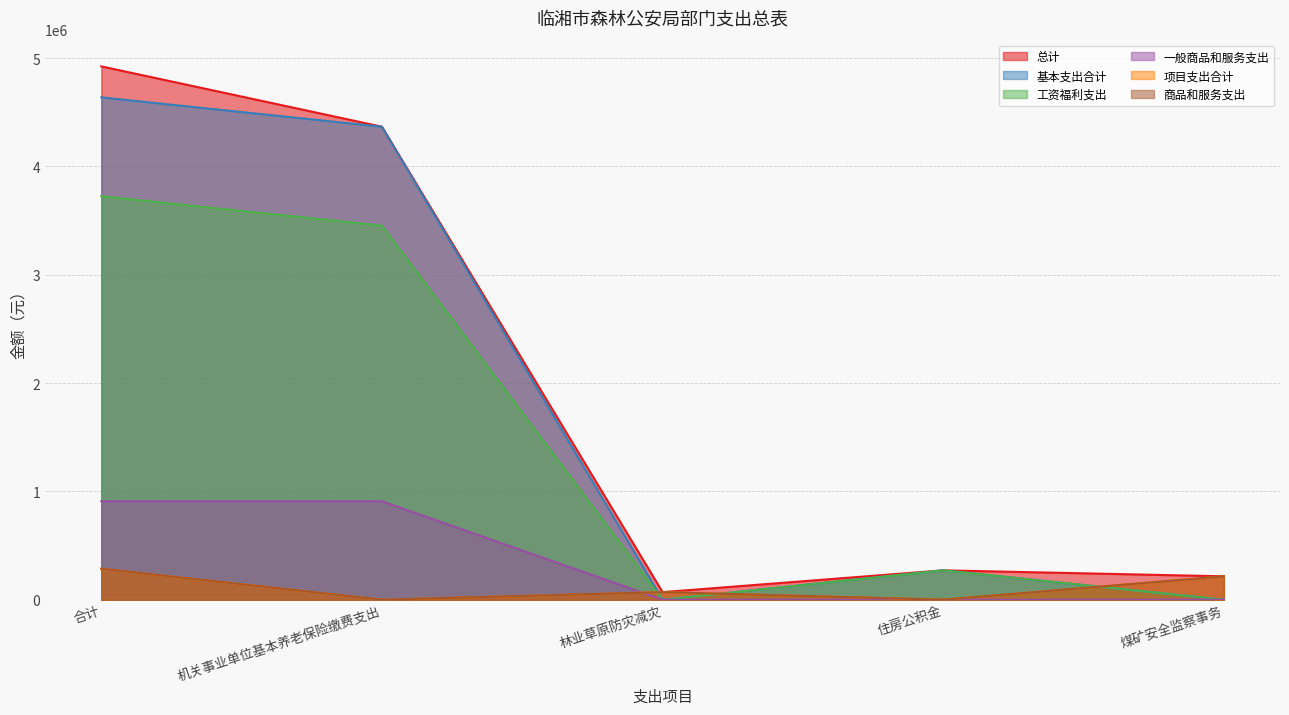

At which category is the sum across all series the highest?

合计